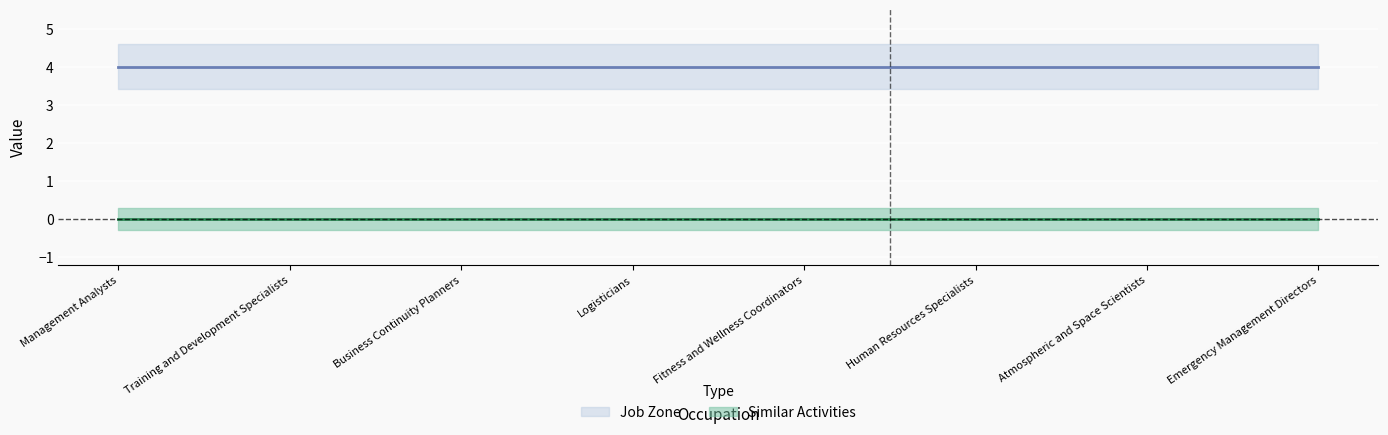

True or false: Job Zone and Similar Activities intersect in this chart.

False